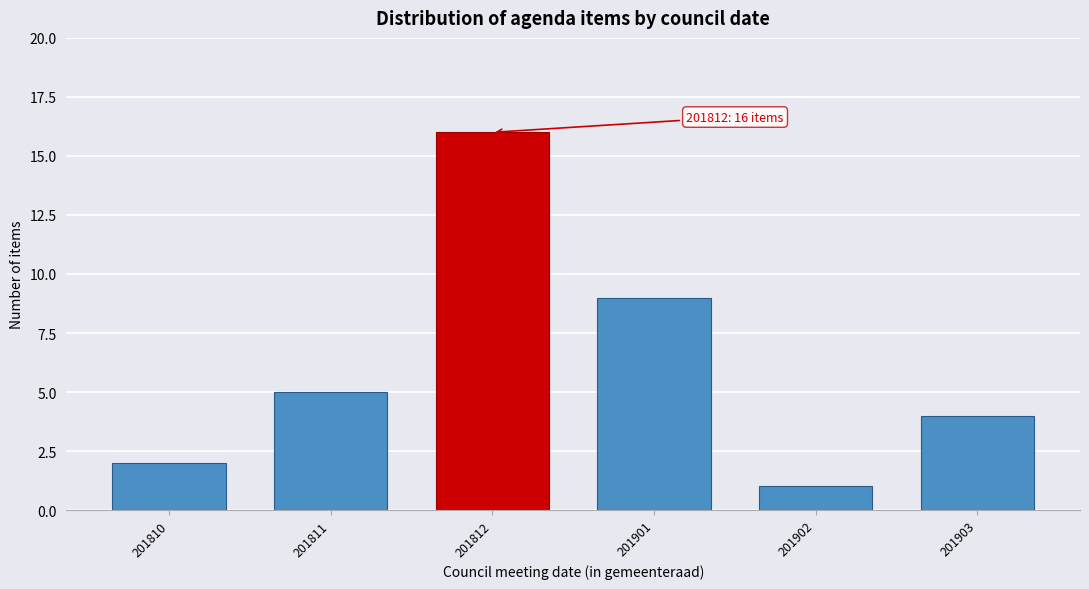

Reading right to left, what are all the values shown in this chart?

4	1	9	16	5	2